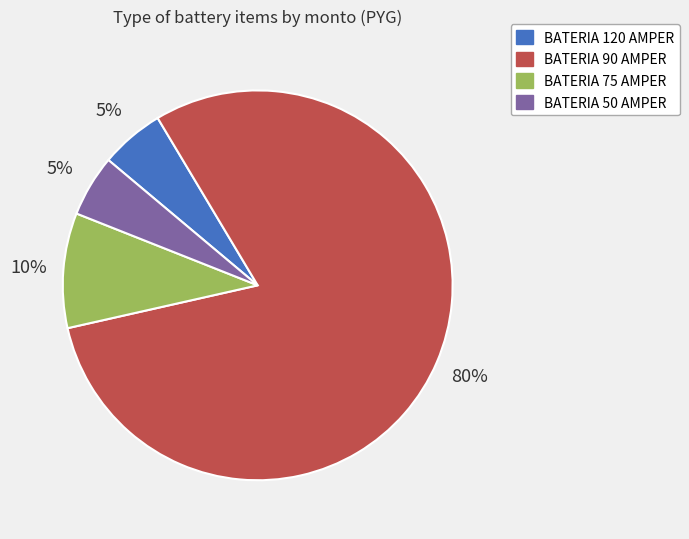

Does BATERIA 90 AMPER account for over 50% of the chart?

Yes